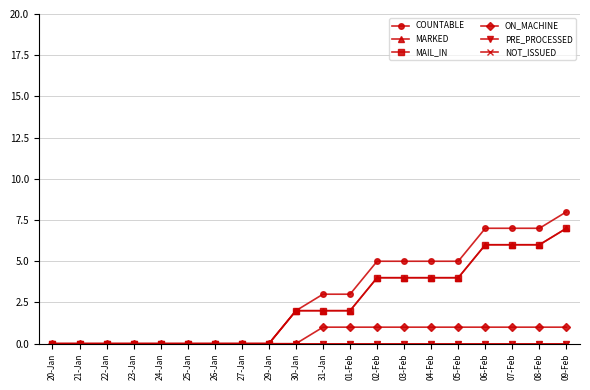

Between 04-Feb and 07-Feb, which is larger?

07-Feb